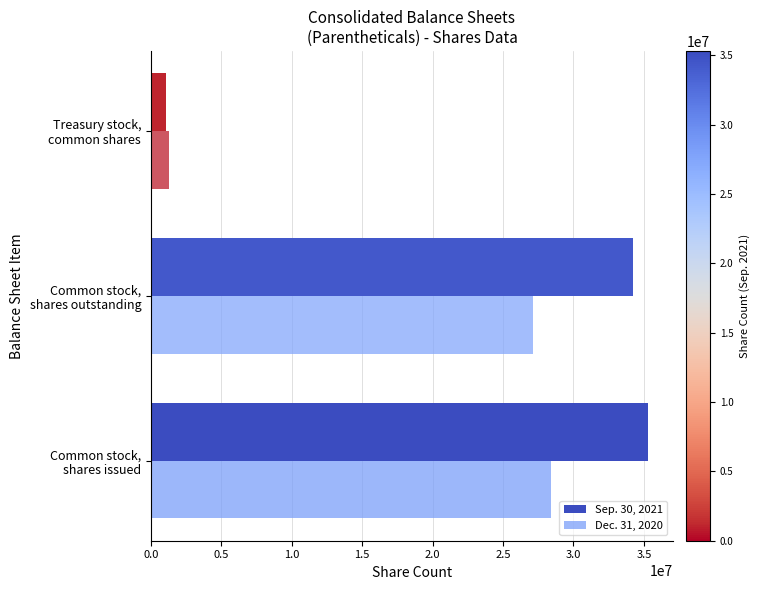

Which series has the largest total across all categories?

Sep. 30, 2021